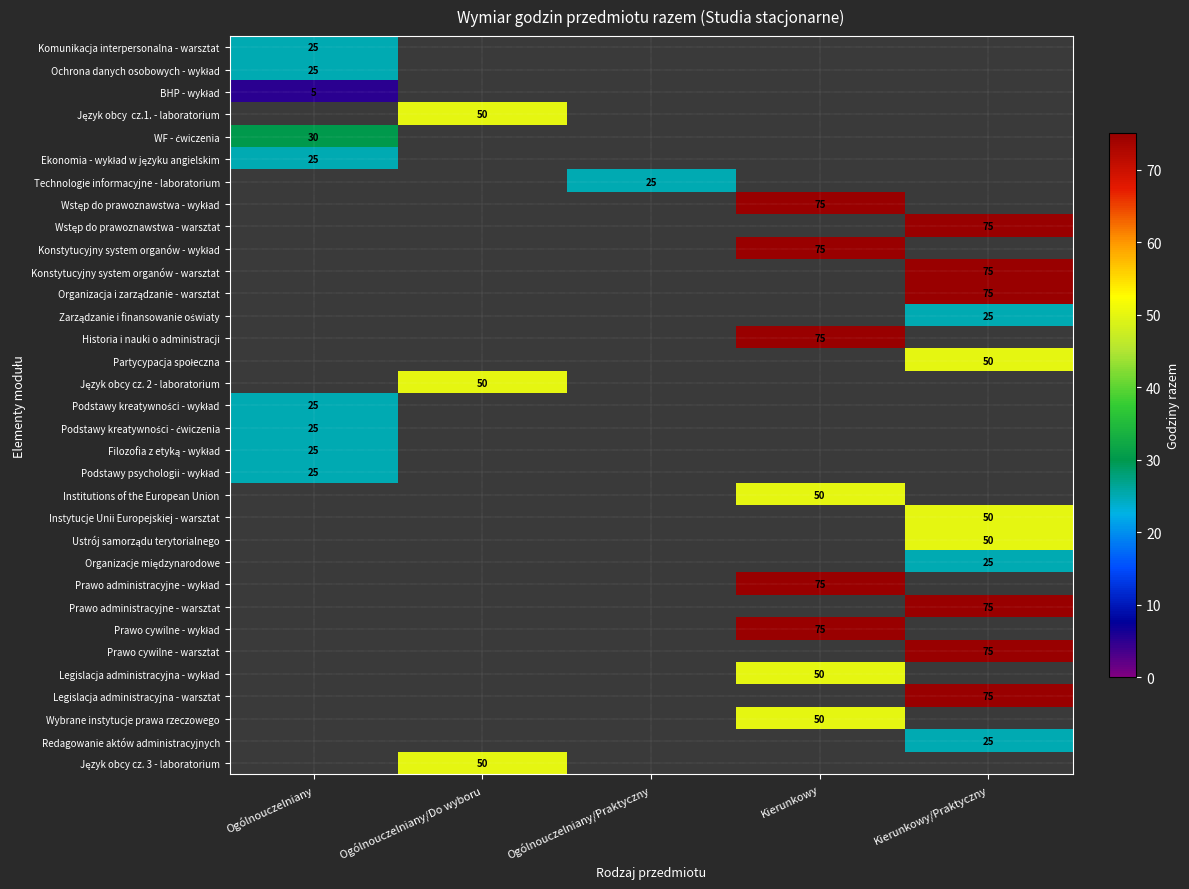

What is the minimum value for BHP - wykład?

5.0